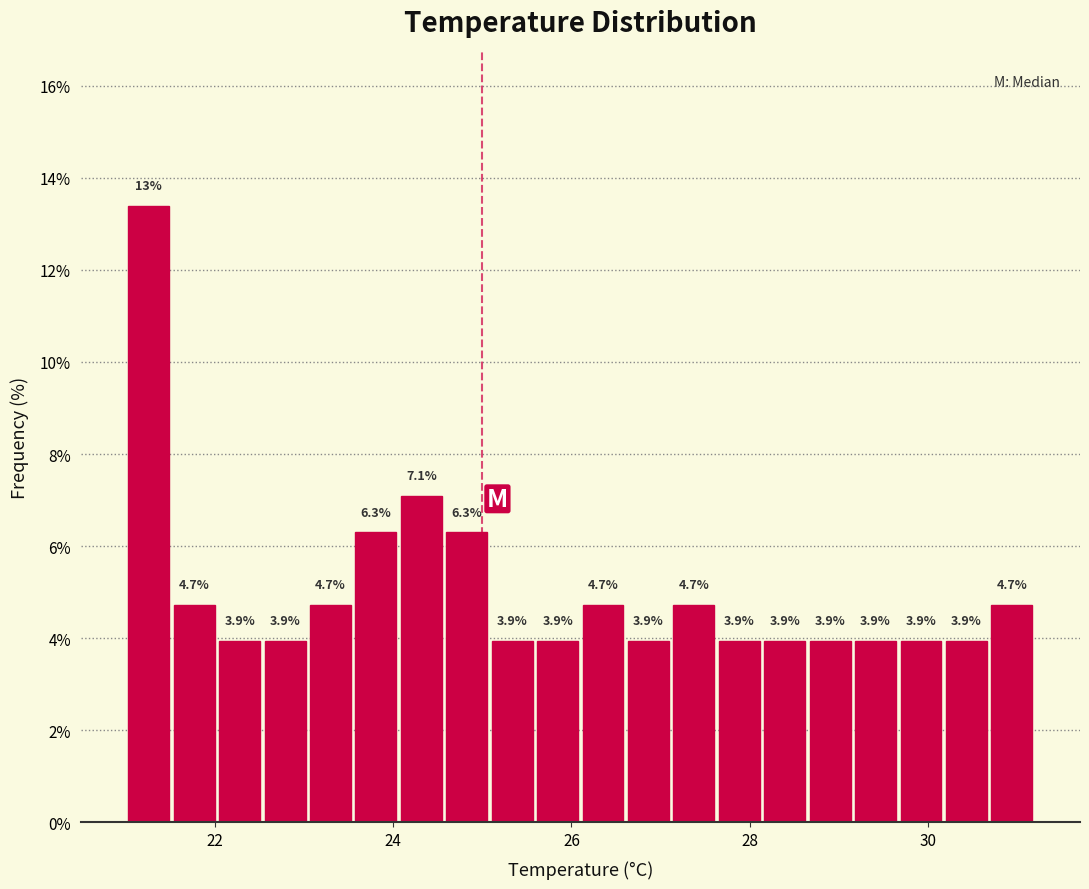

Around what value on the x-axis is the tallest bar? Give the approximate position of its centre, as read against the axis.

21.2